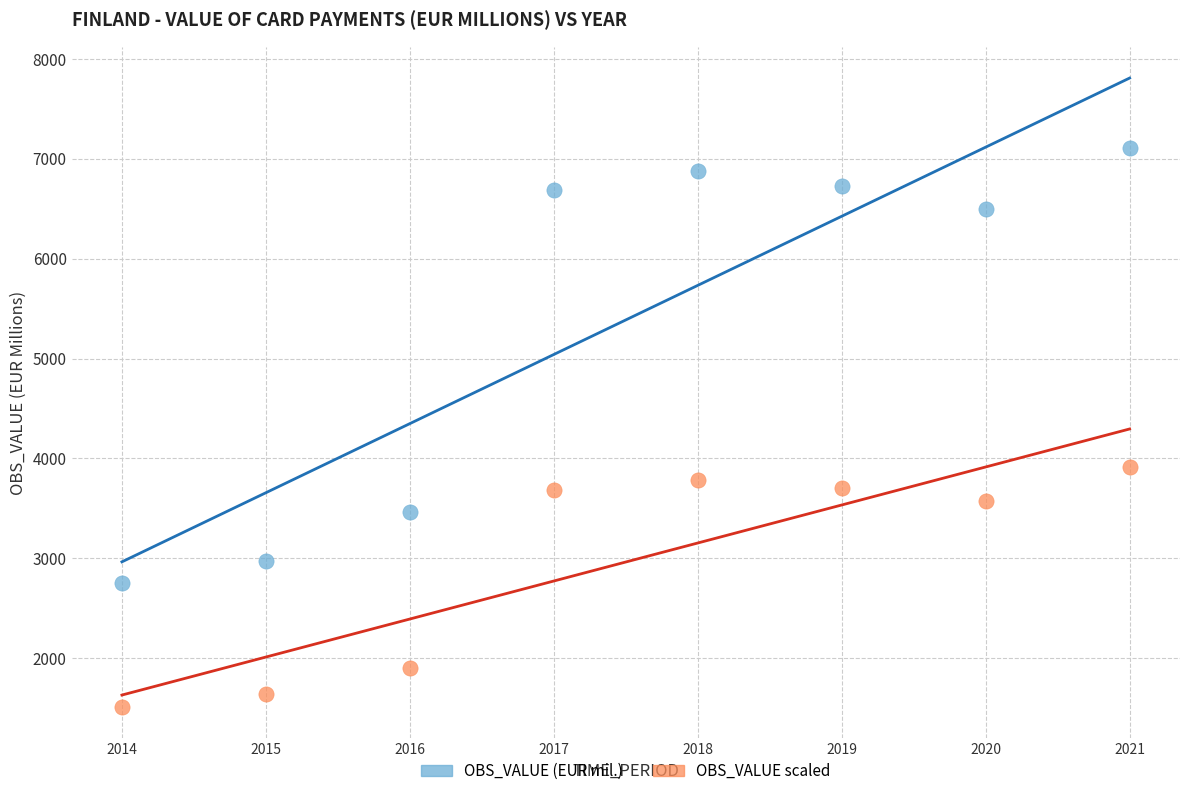

Across all series, what Y value is closest to 4310?

3910.2